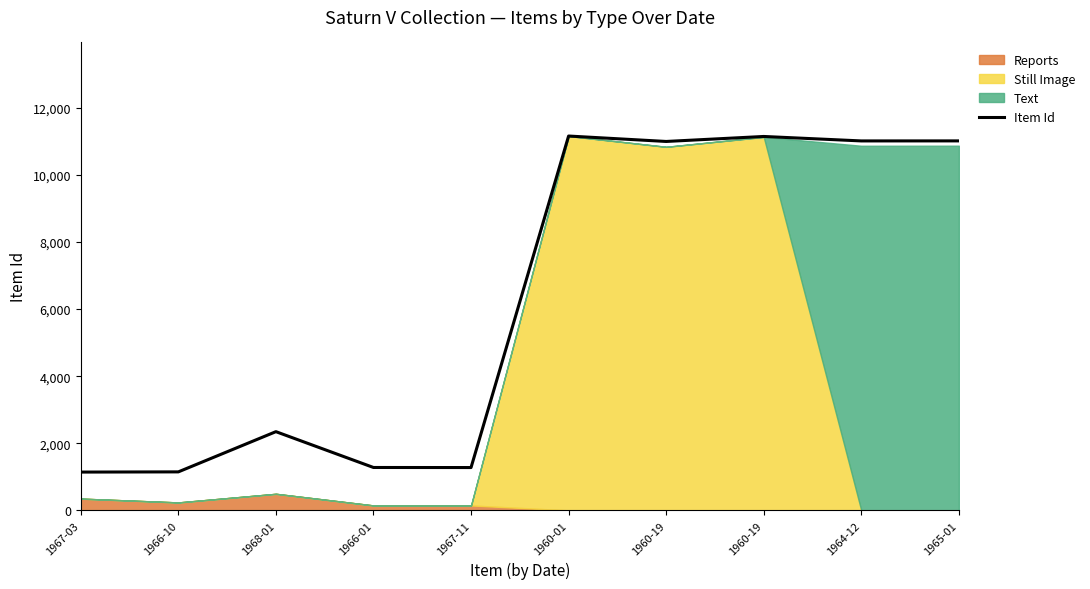

Reading left to right, transcribe all the data shown in this chart.

1141	1147	2346	1278	1276	11159	10997	11146	11013	11014